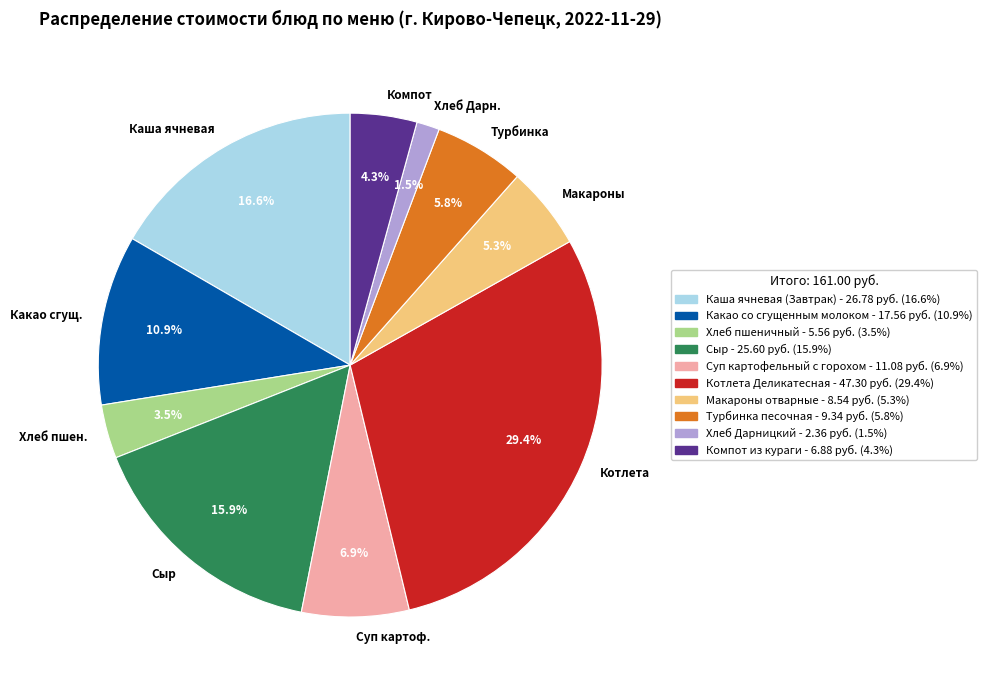

Count the number of slices in the pie.

10